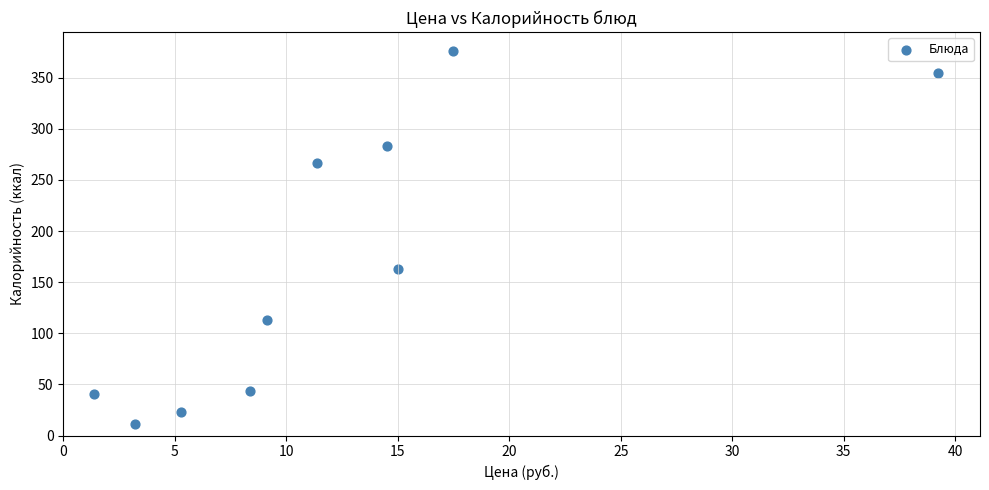

What Y value in the scatter plot is closest to 193?

163.3